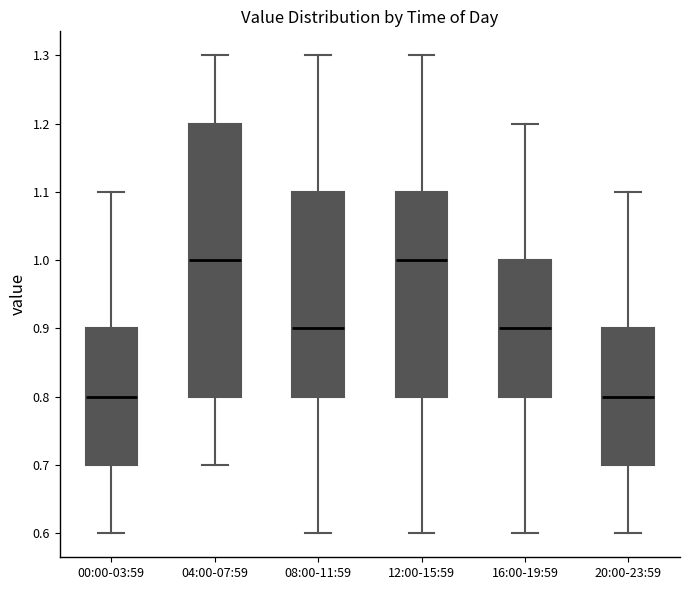

Reading left to right, read every box against the y-axis: the position of its median line, the range the box covers, and the ends of its whiskers. The values are not printed on the chart, so give them approximately, as read against the axis.

00:00-03:59: median 0.8, box 0.7 to 0.9, whiskers 0.6 to 1.1
04:00-07:59: median 1.0, box 0.8 to 1.2, whiskers 0.7 to 1.3
08:00-11:59: median 0.9, box 0.8 to 1.1, whiskers 0.6 to 1.3
12:00-15:59: median 1.0, box 0.8 to 1.1, whiskers 0.6 to 1.3
16:00-19:59: median 0.9, box 0.8 to 1.0, whiskers 0.6 to 1.2
20:00-23:59: median 0.8, box 0.7 to 0.9, whiskers 0.6 to 1.1